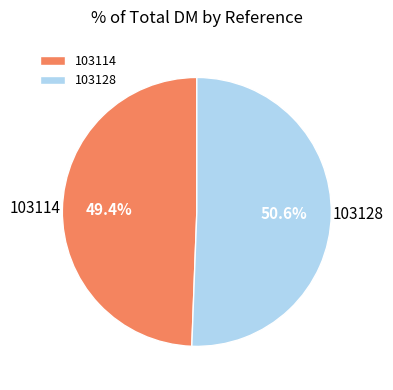

Is it true that 103128 is 58% of the pie?

False